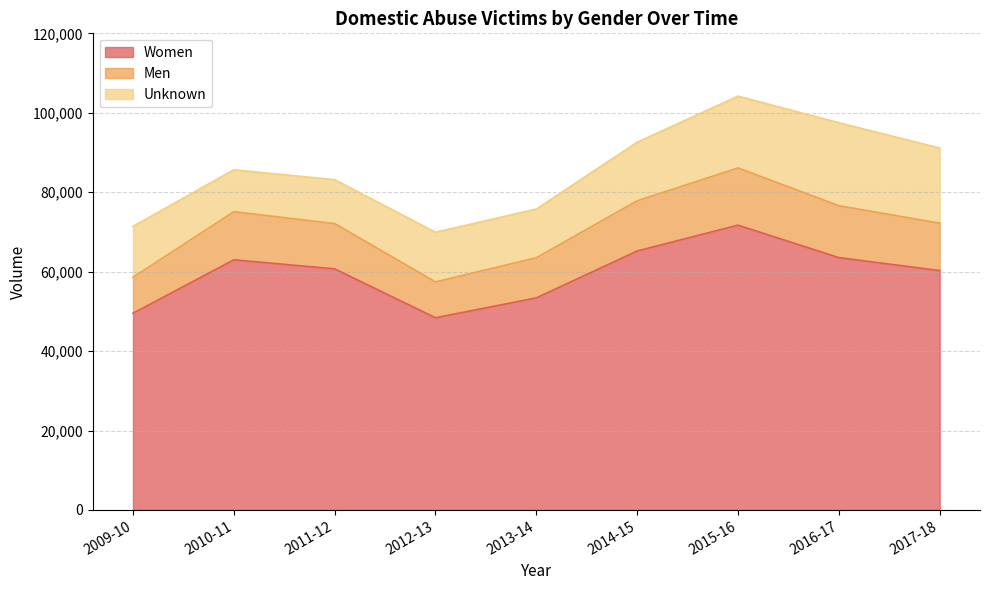

What is the total value across all series at 2017-18?

91129